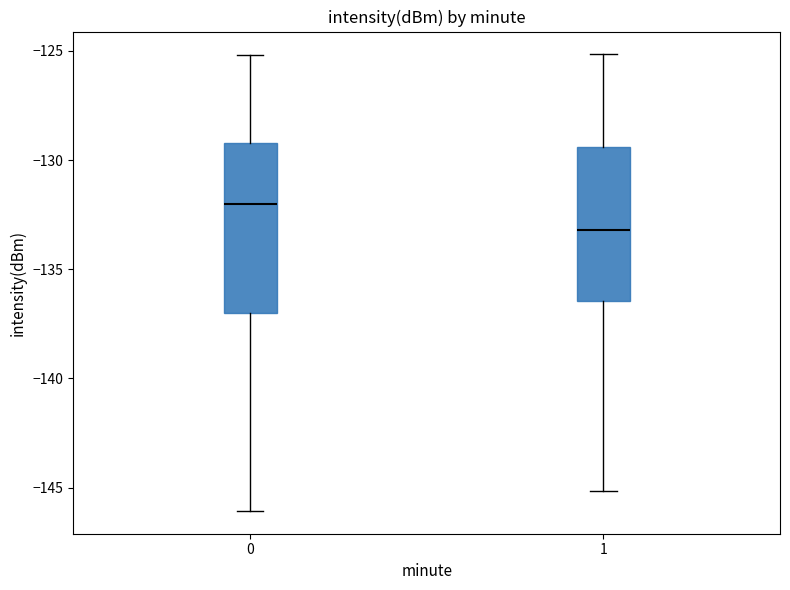

Which box has the highest median line?

0